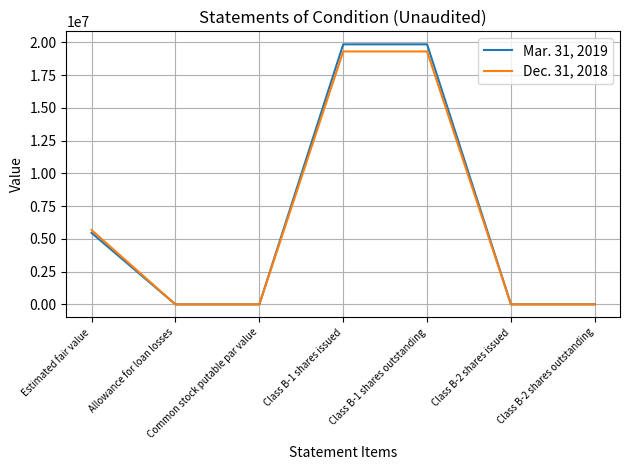

What is the sum of all Dec. 31, 2018 values?

44294695